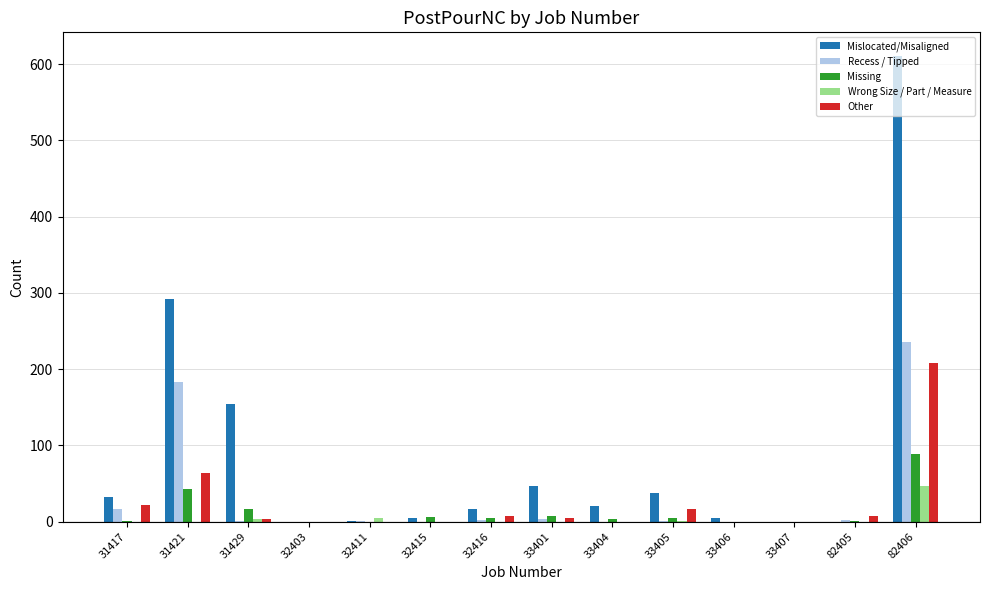

How many categories are shown in the chart?

14